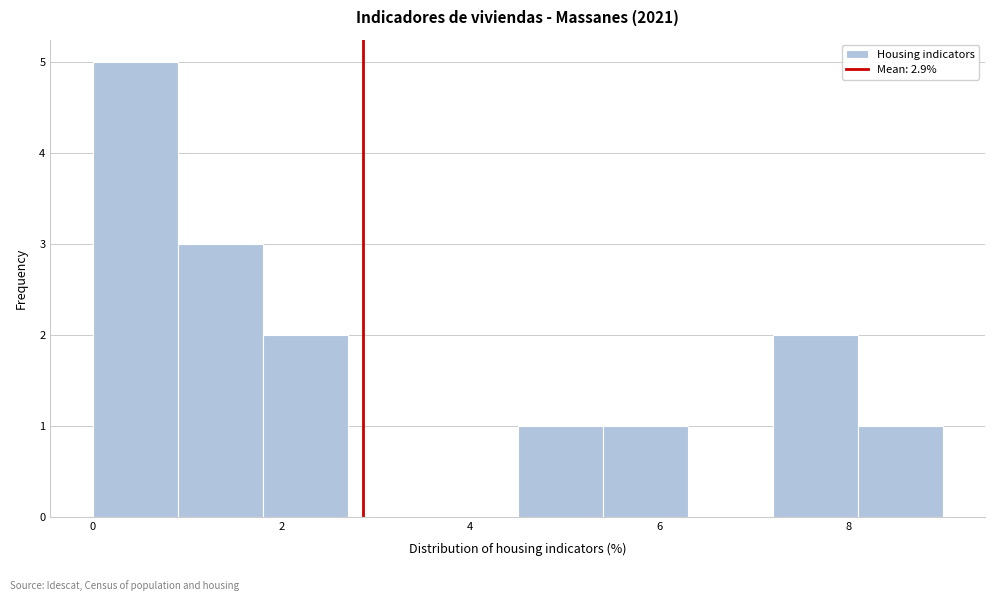

Over which range of the x-axis is the bar tallest?

0.0 to 0.9